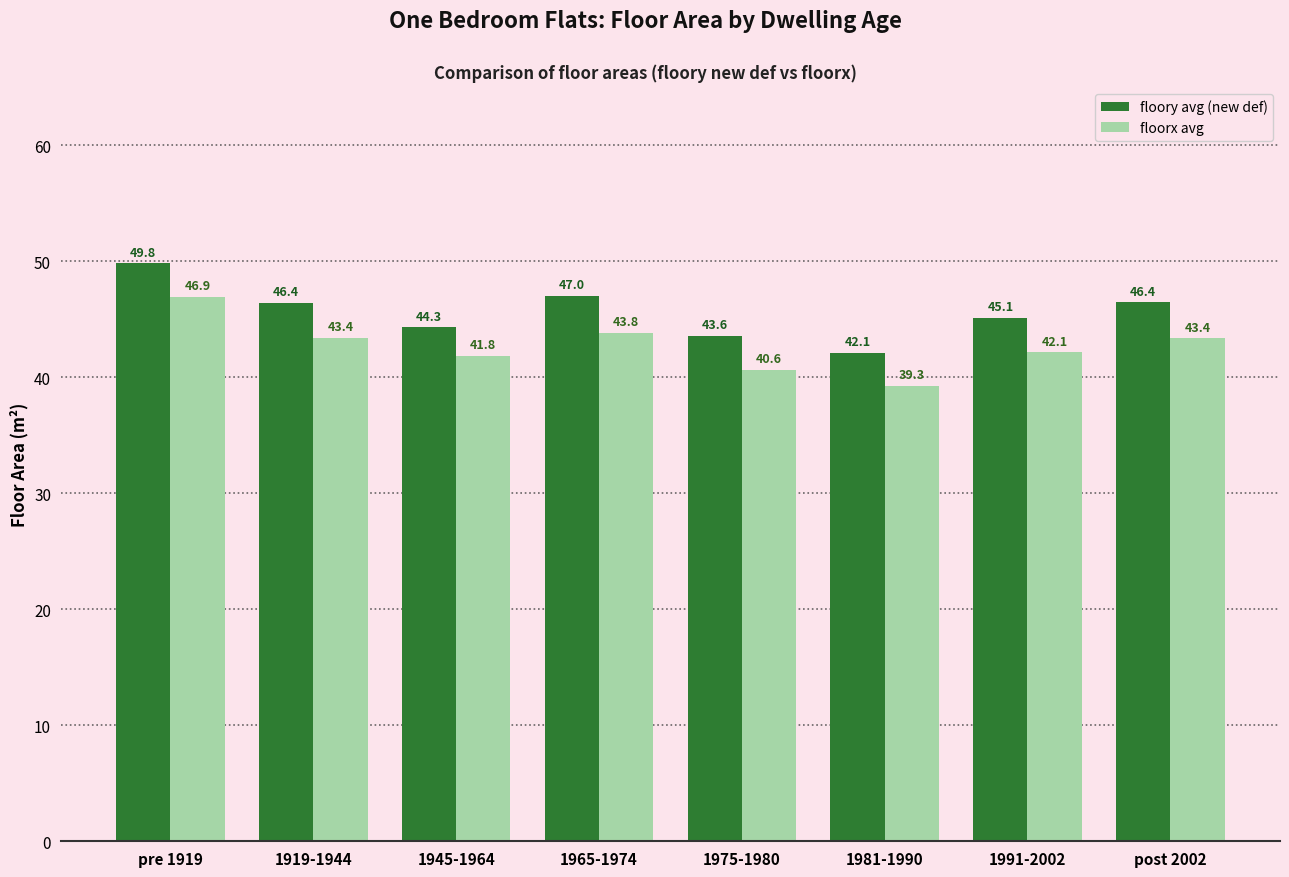

Count the number of data series in this chart.

2